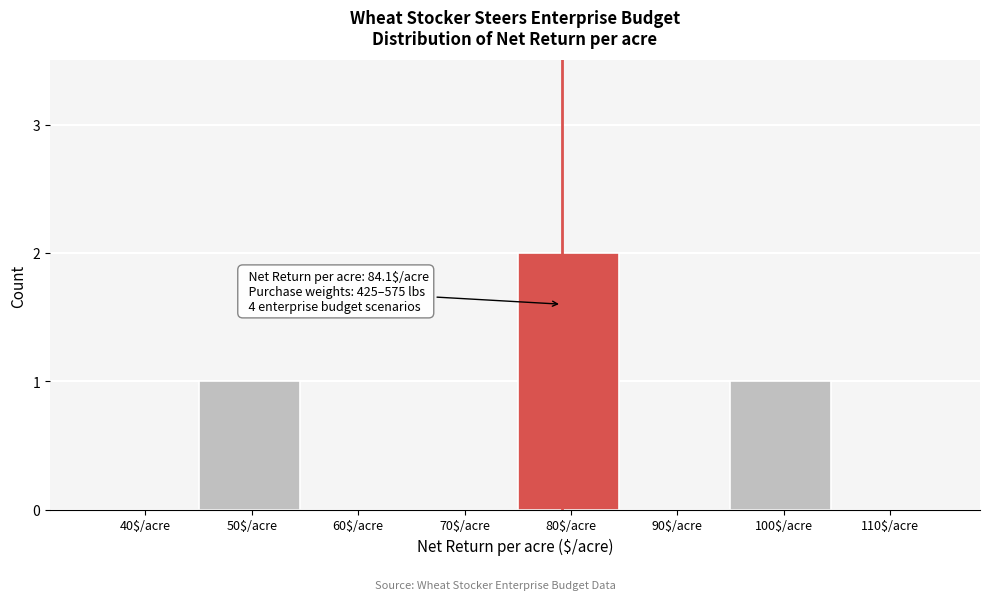

Is it true that the value at 90$/acre is 1?

False